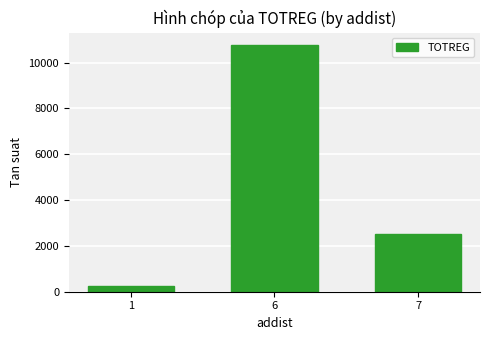

The value at 1 is 232. True or false?

True